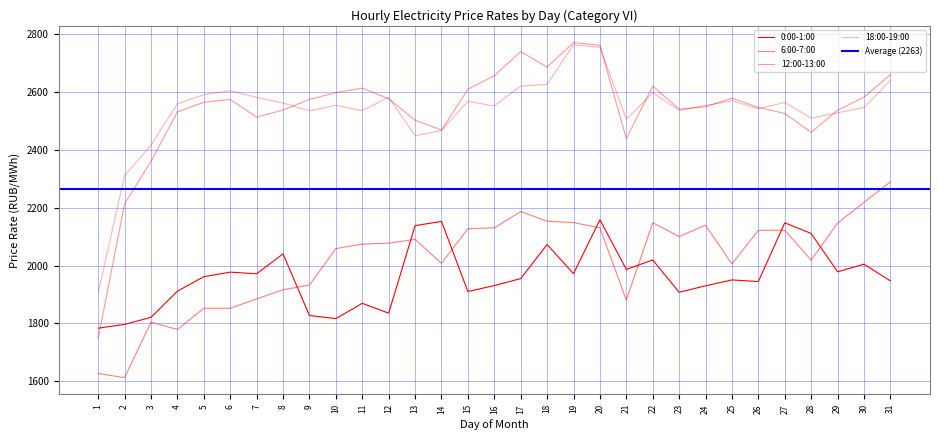

At which category does the chart reach its peak across all series?

19